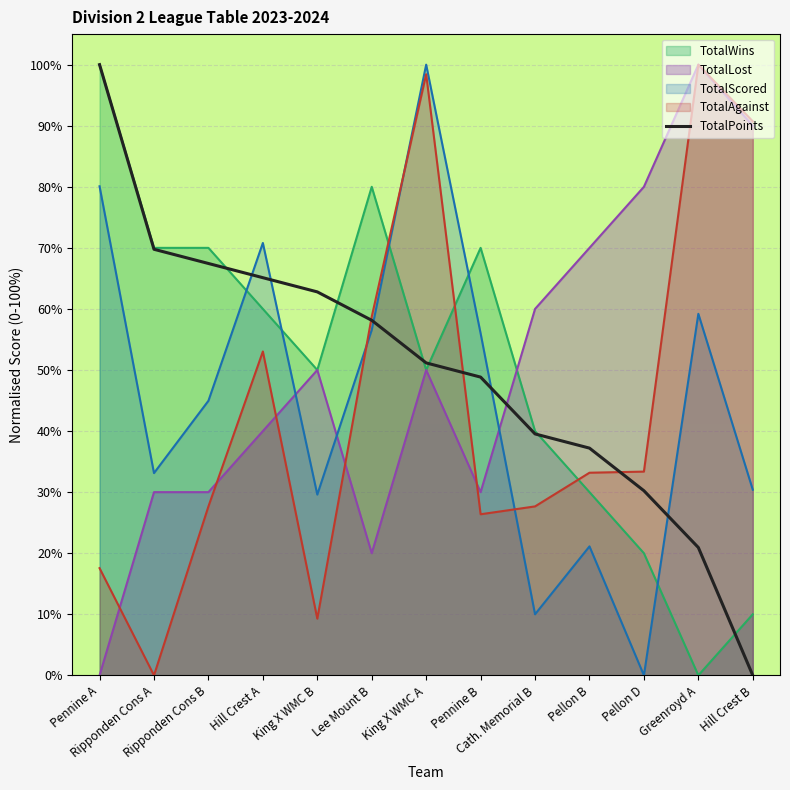

At which label is the value closest to 50?

King X WMC A